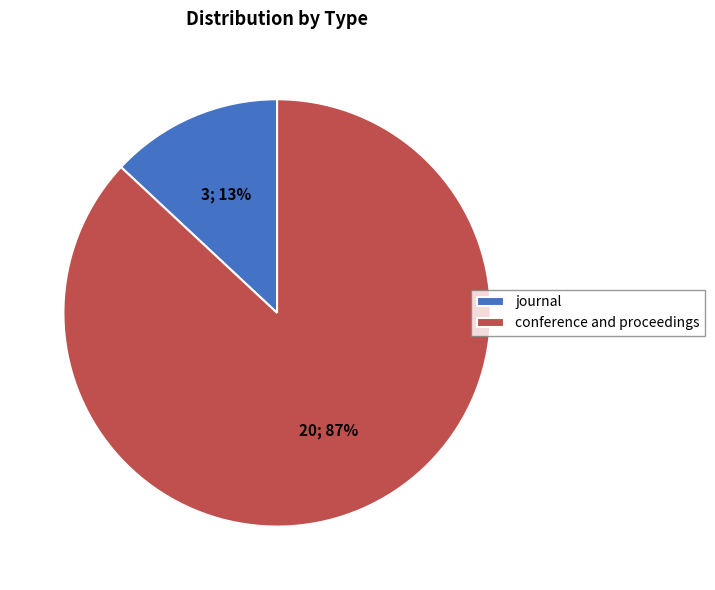

How many segments does this pie chart have?

2